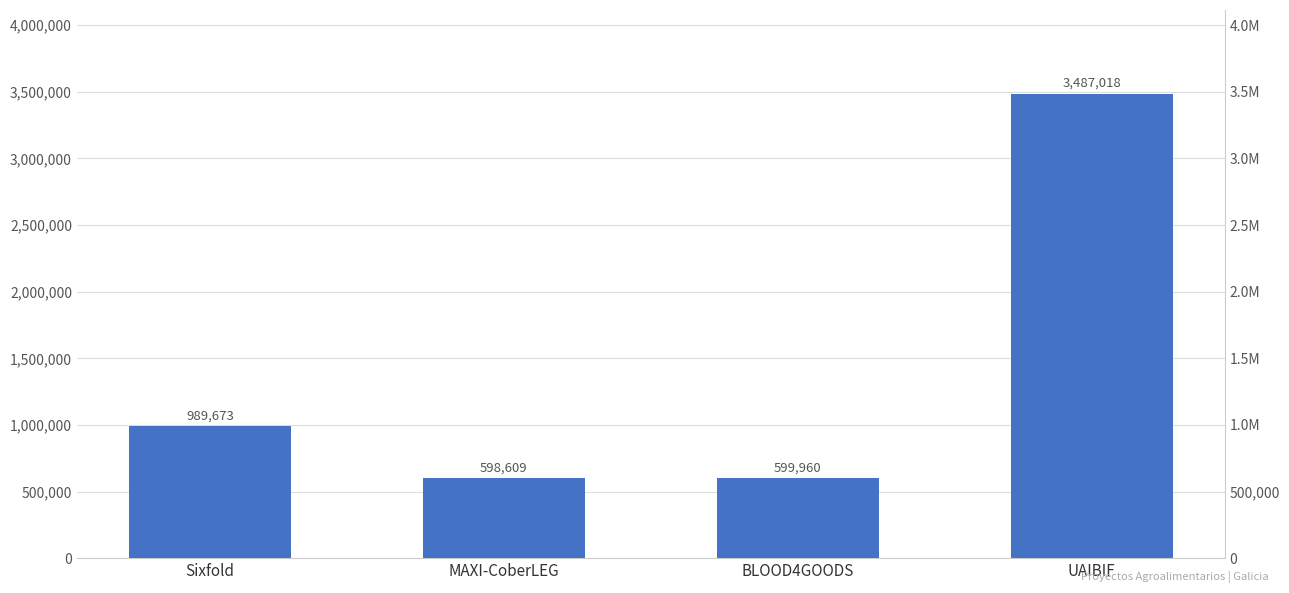

What value does the data have at UAIBIF, to the nearest 50?

3487000